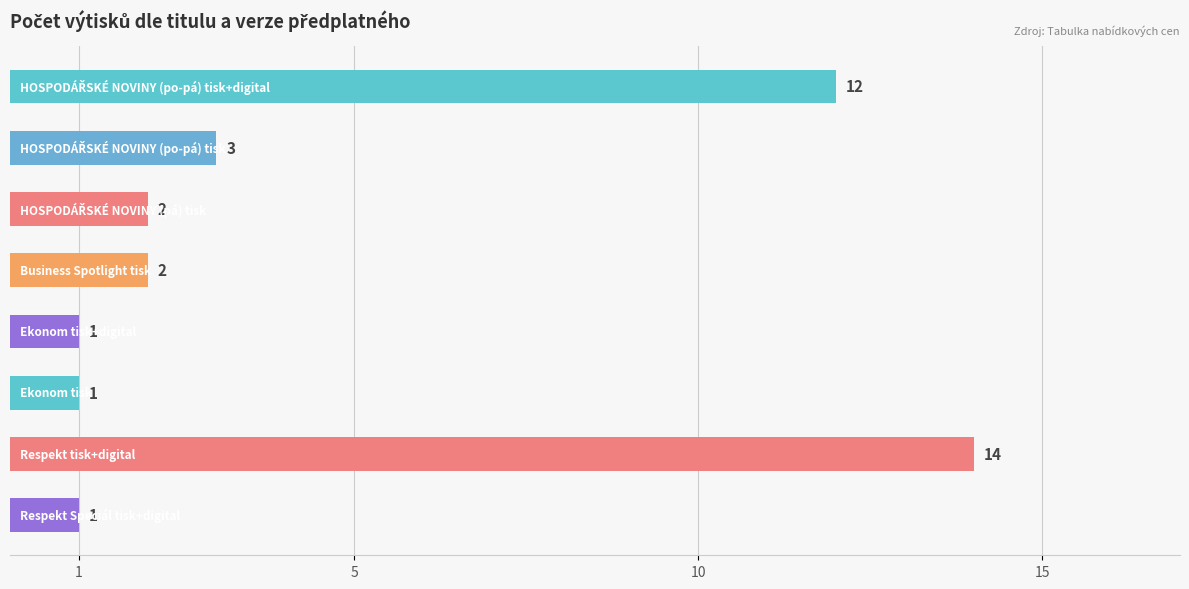

What is the difference between the second highest and minimum values?

11